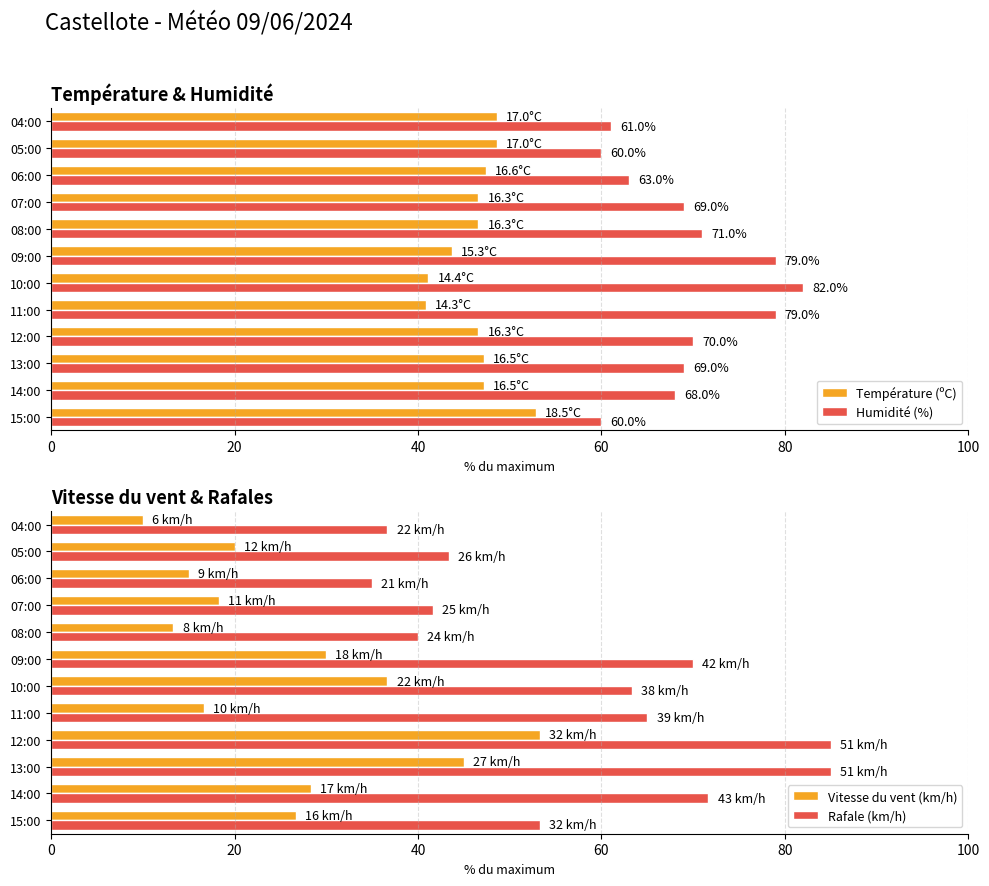

The Humidité (%) series shows 60.0 at 15:00. True or false?

True